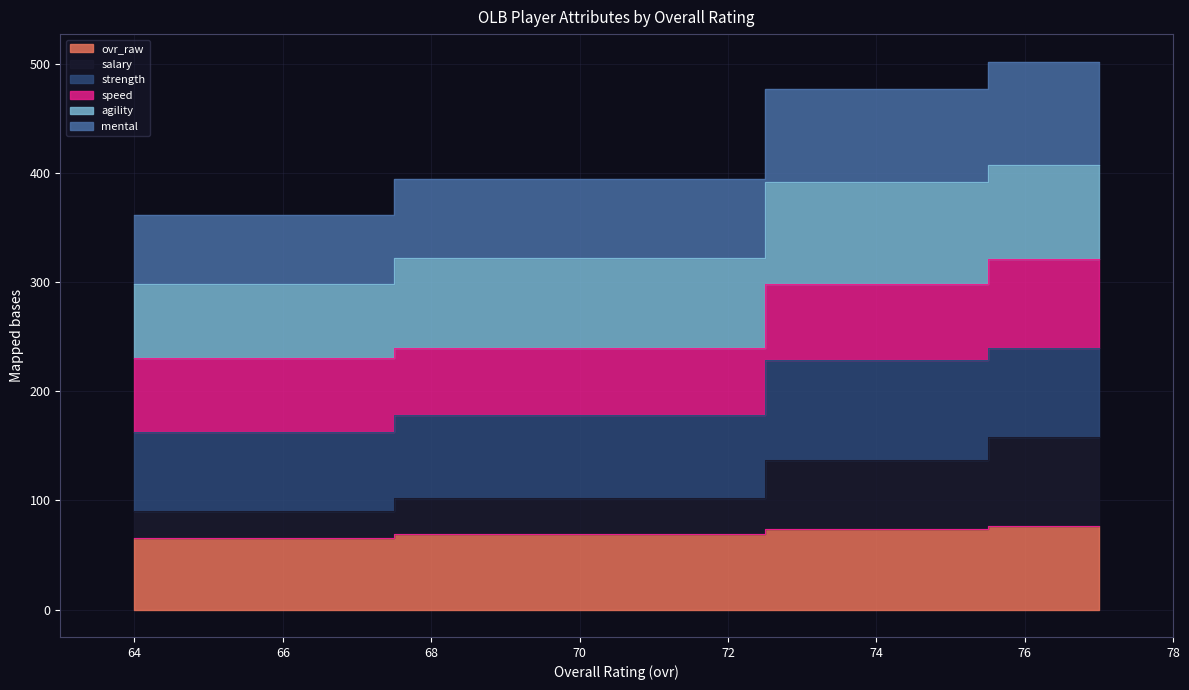

Which series has the widest spread of values?

mental